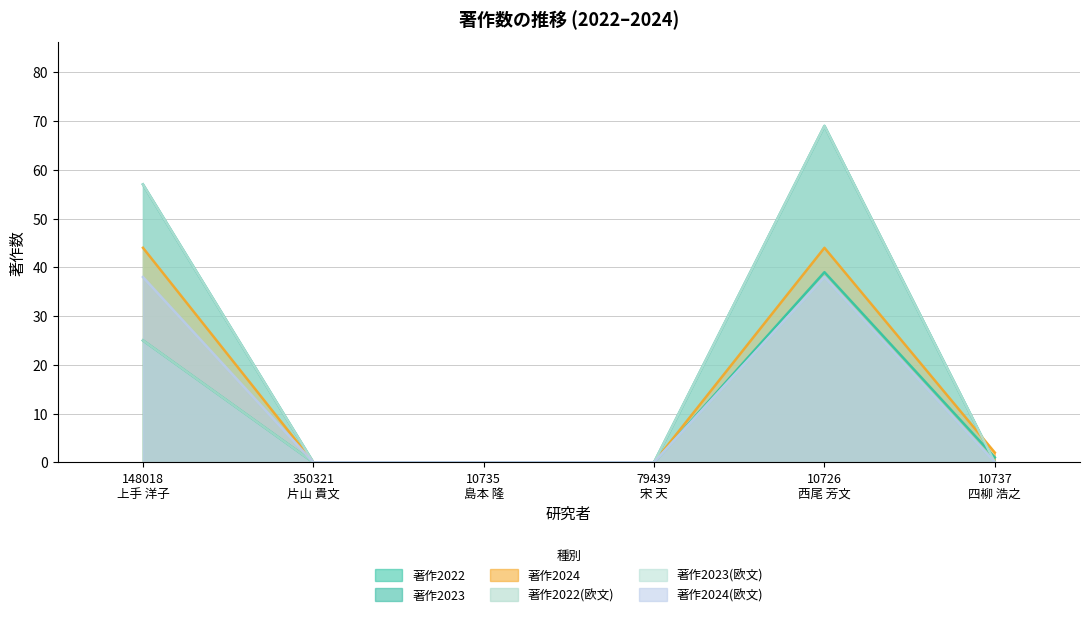

Which series has the largest total across all categories?

著作2023